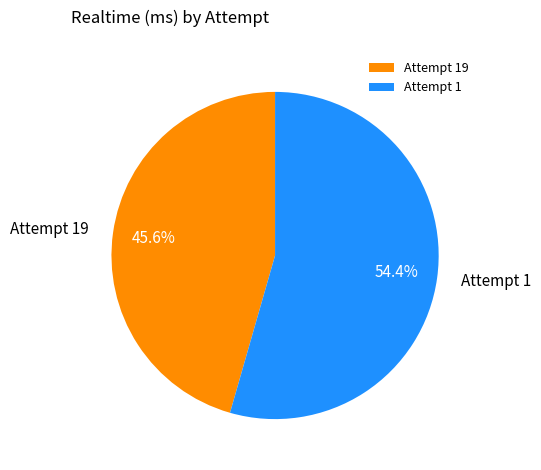

What percentage is NOT represented by Attempt 1?

45.6%